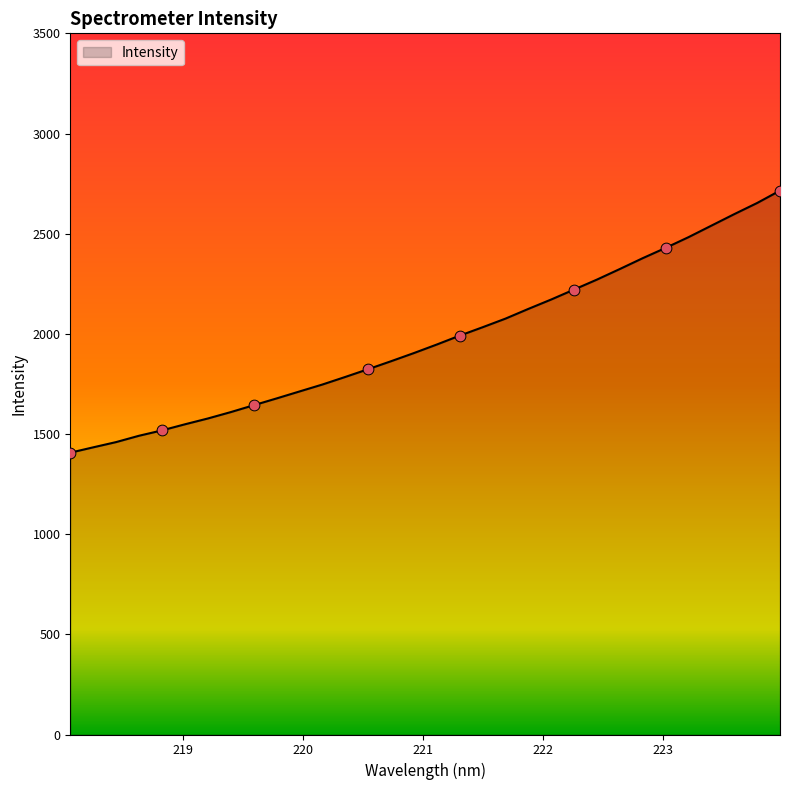

What is the greatest value displayed?

2715.0